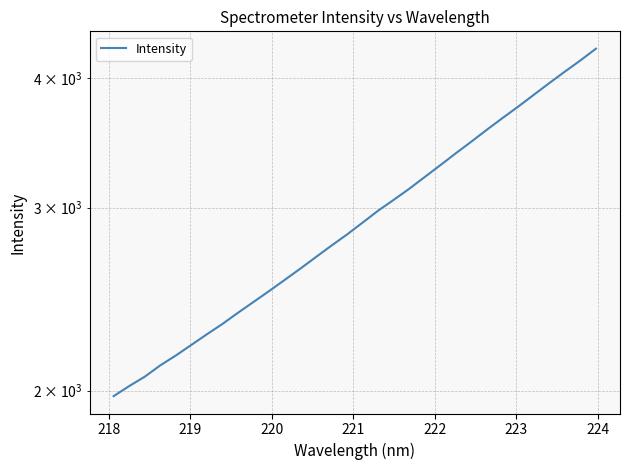

Reading left to right, what are all the values shown in this chart?

1975.7	2020.2	2062.7	2115.3	2162.1	2213.7	2266.6	2319.2	2377.5	2435.2	2494.7	2557.0	2621.4	2689.5	2758.6	2827.4	2902.7	2980.8	3053.0	3128.9	3211.9	3297.0	3385.5	3474.0	3567.2	3659.9	3753.2	3852.4	3953.7	4055.5	4157.4	4267.2